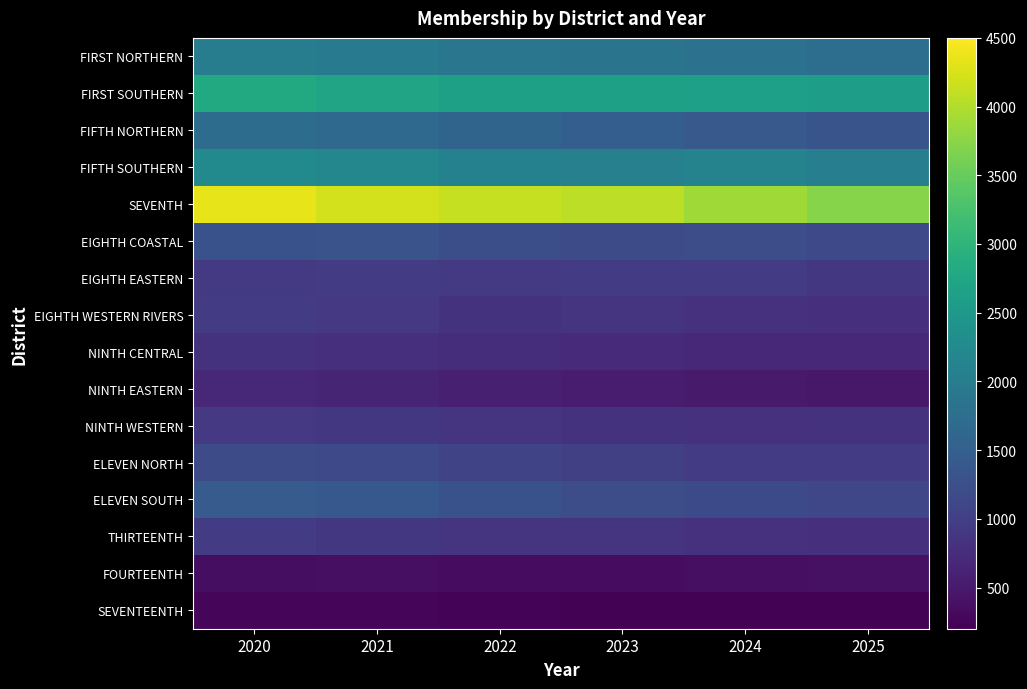

What is the greatest value displayed?

4335